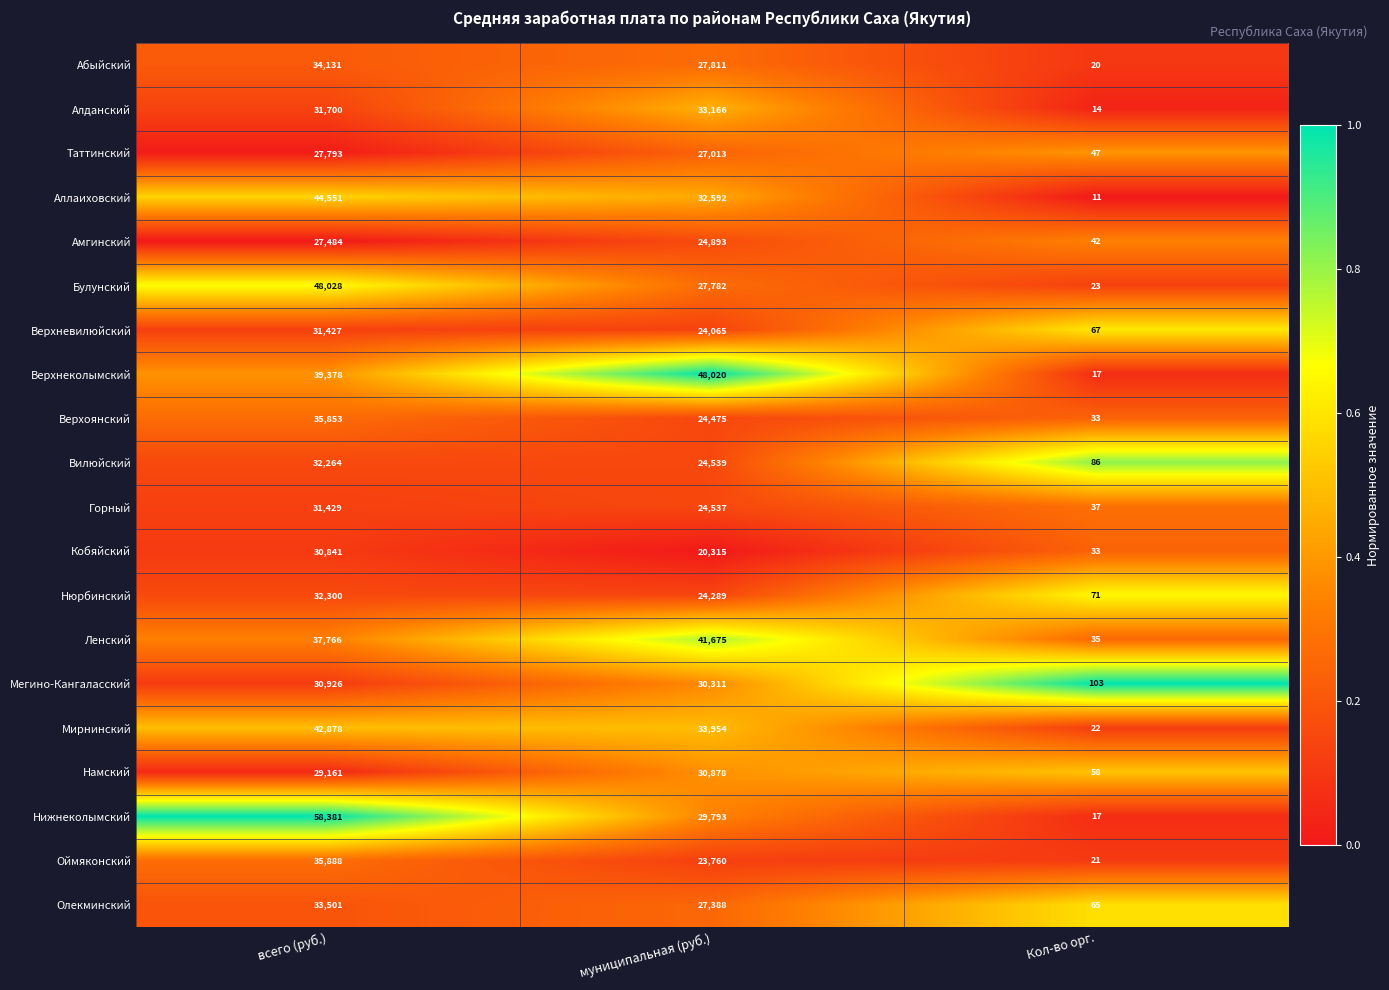

What is the sum of all Нижнеколымский values?

88191